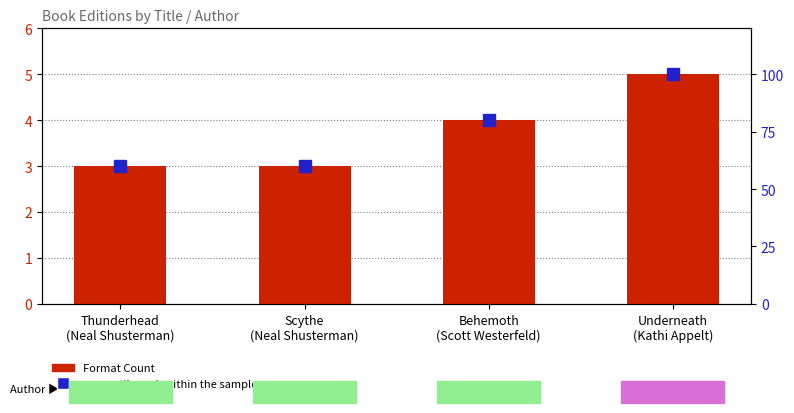

Reading left to right, what are all the values shown in this chart?

Format Count: 3	3	4	5
percentile rank within the sample: 60	60	80	100